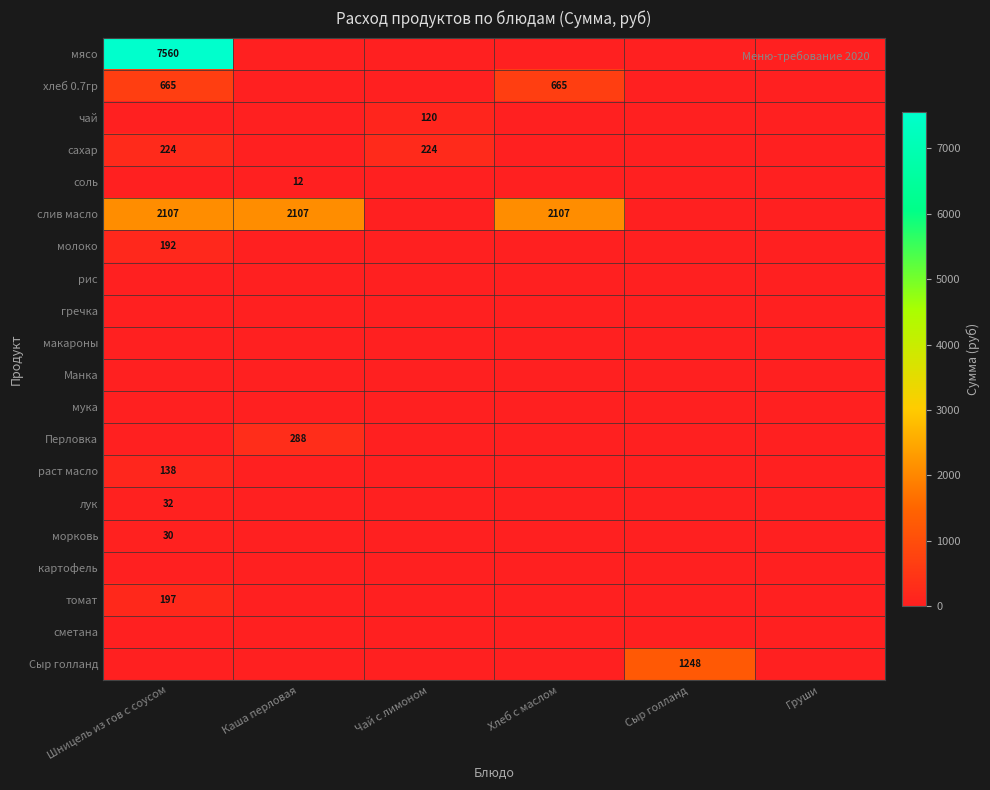

Which has a higher value, Чай с лимоном or Сыр голланд?

Чай с лимоном